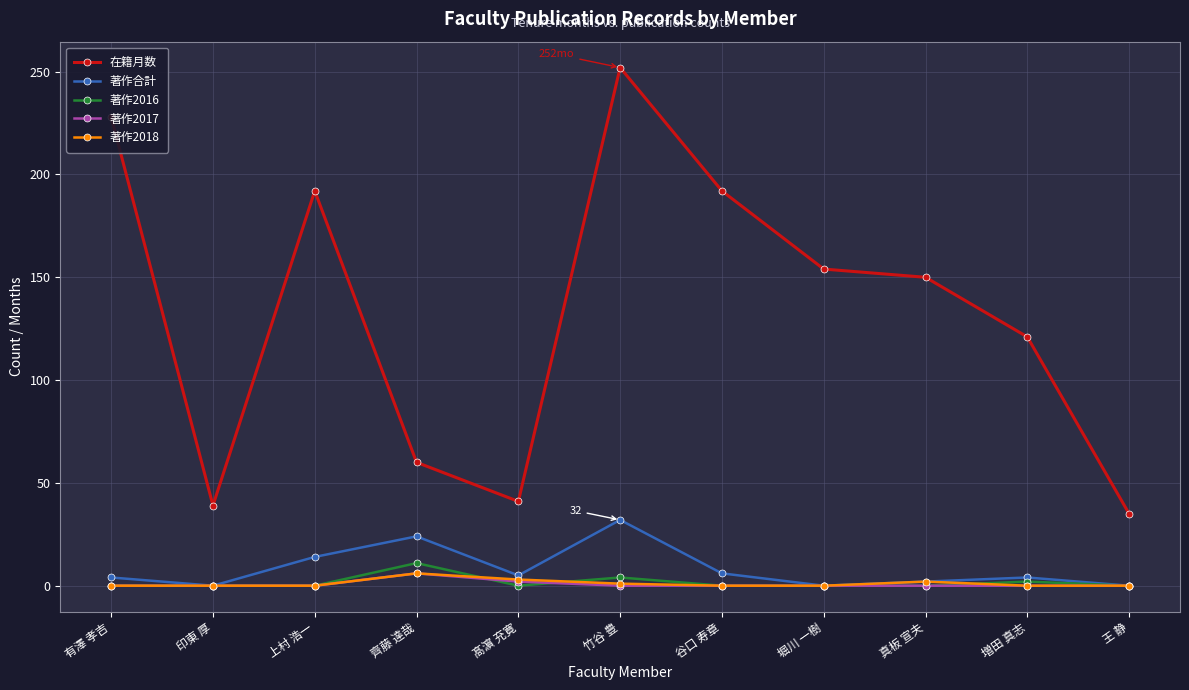

At which category is the sum across all series the highest?

竹谷 豊